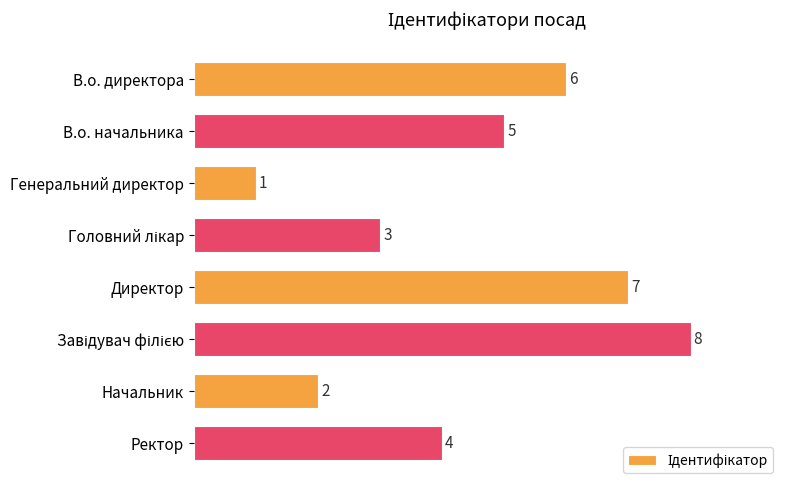

Reading top to bottom, list all the values displayed in this chart.

6	5	1	3	7	8	2	4